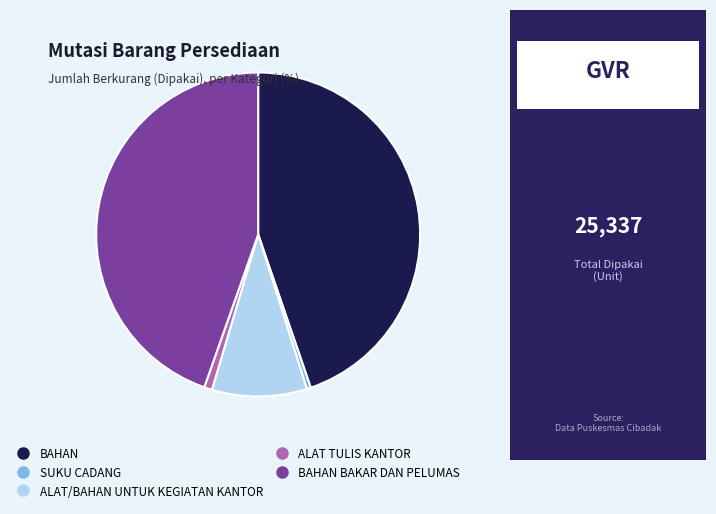

Does any single category account for the majority?

No